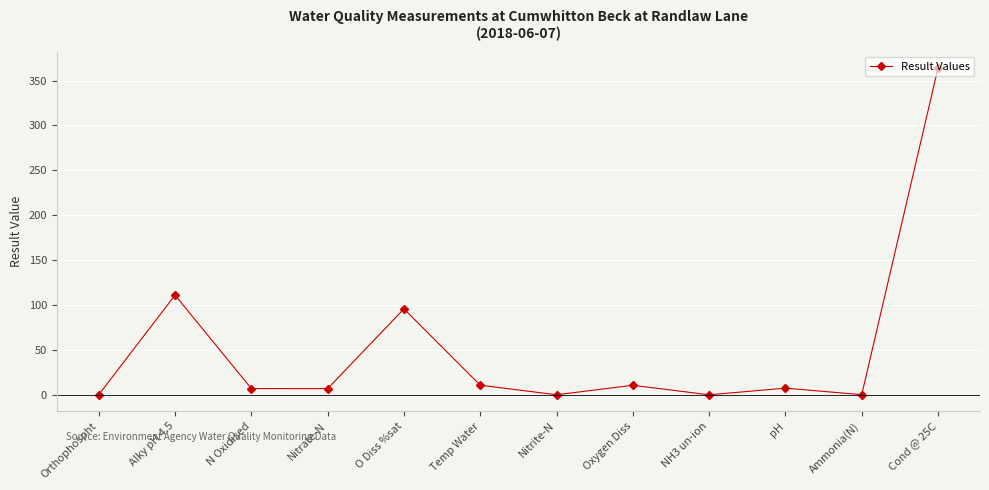

What is the change in value from Ammonia(N) to Cond @ 25C?

+363.9